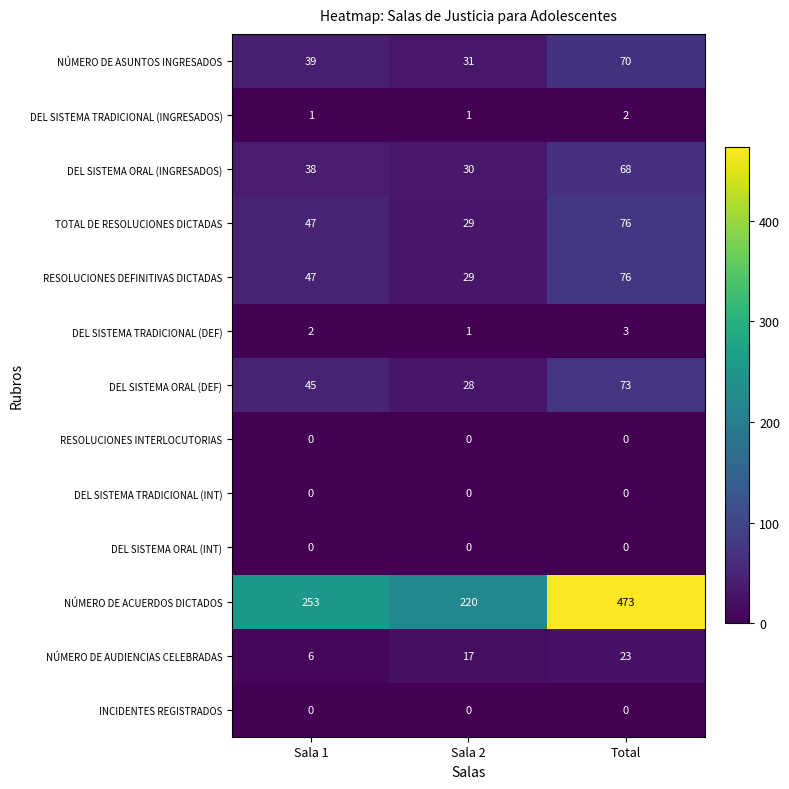

Is it true that NÚMERO DE AUDIENCIAS CELEBRADAS equals 23 at Total?

True